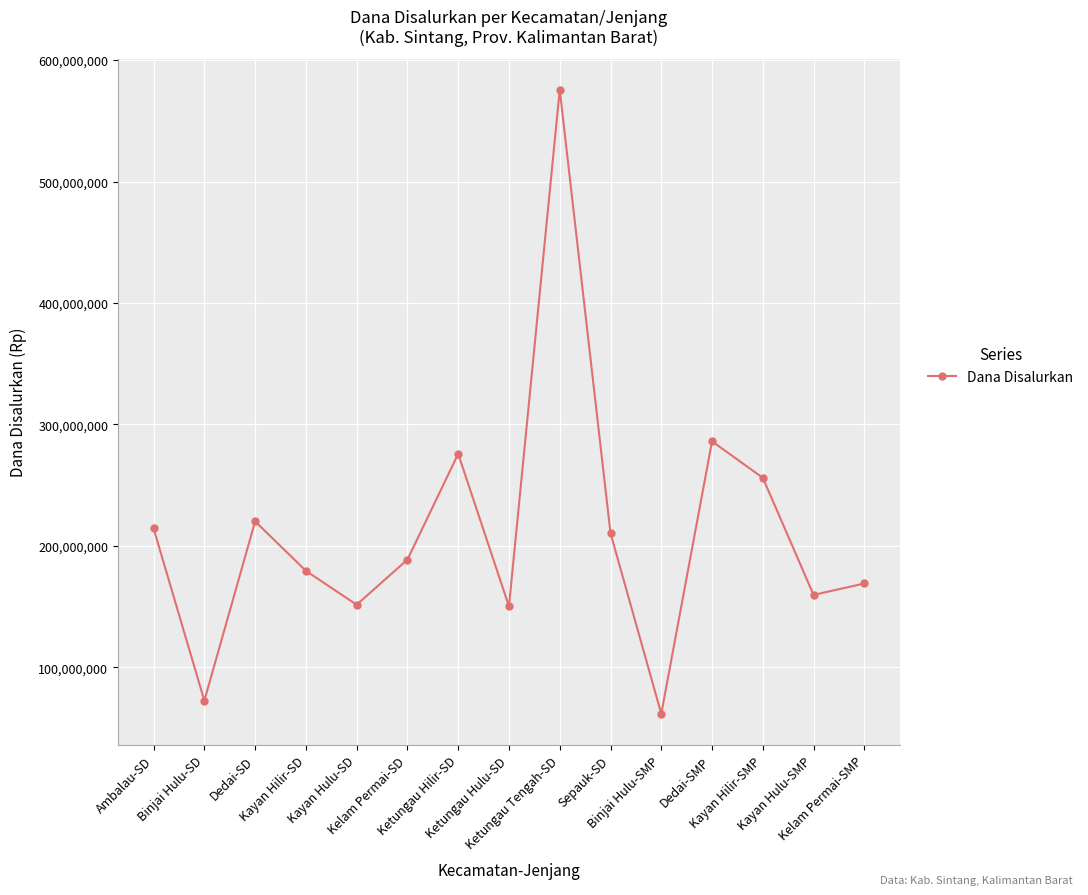

What is the value of the 5th point from the left?

151650000